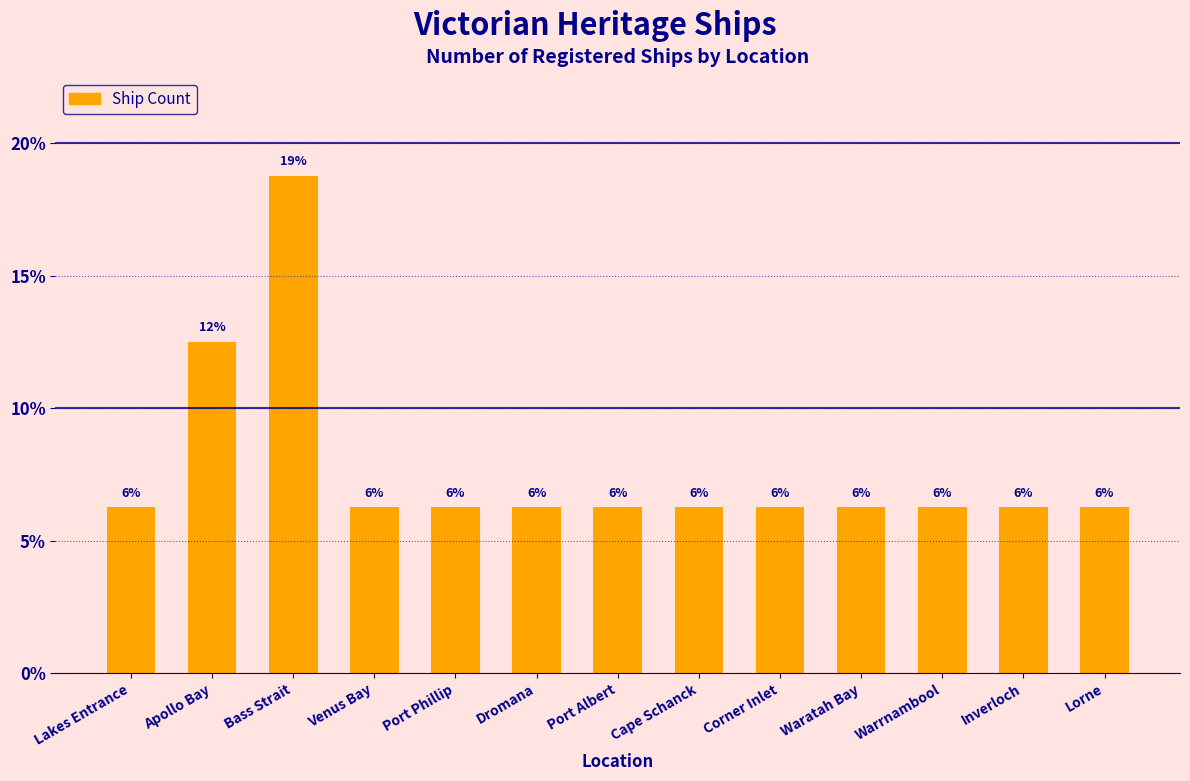

How many bars are there in total?

13